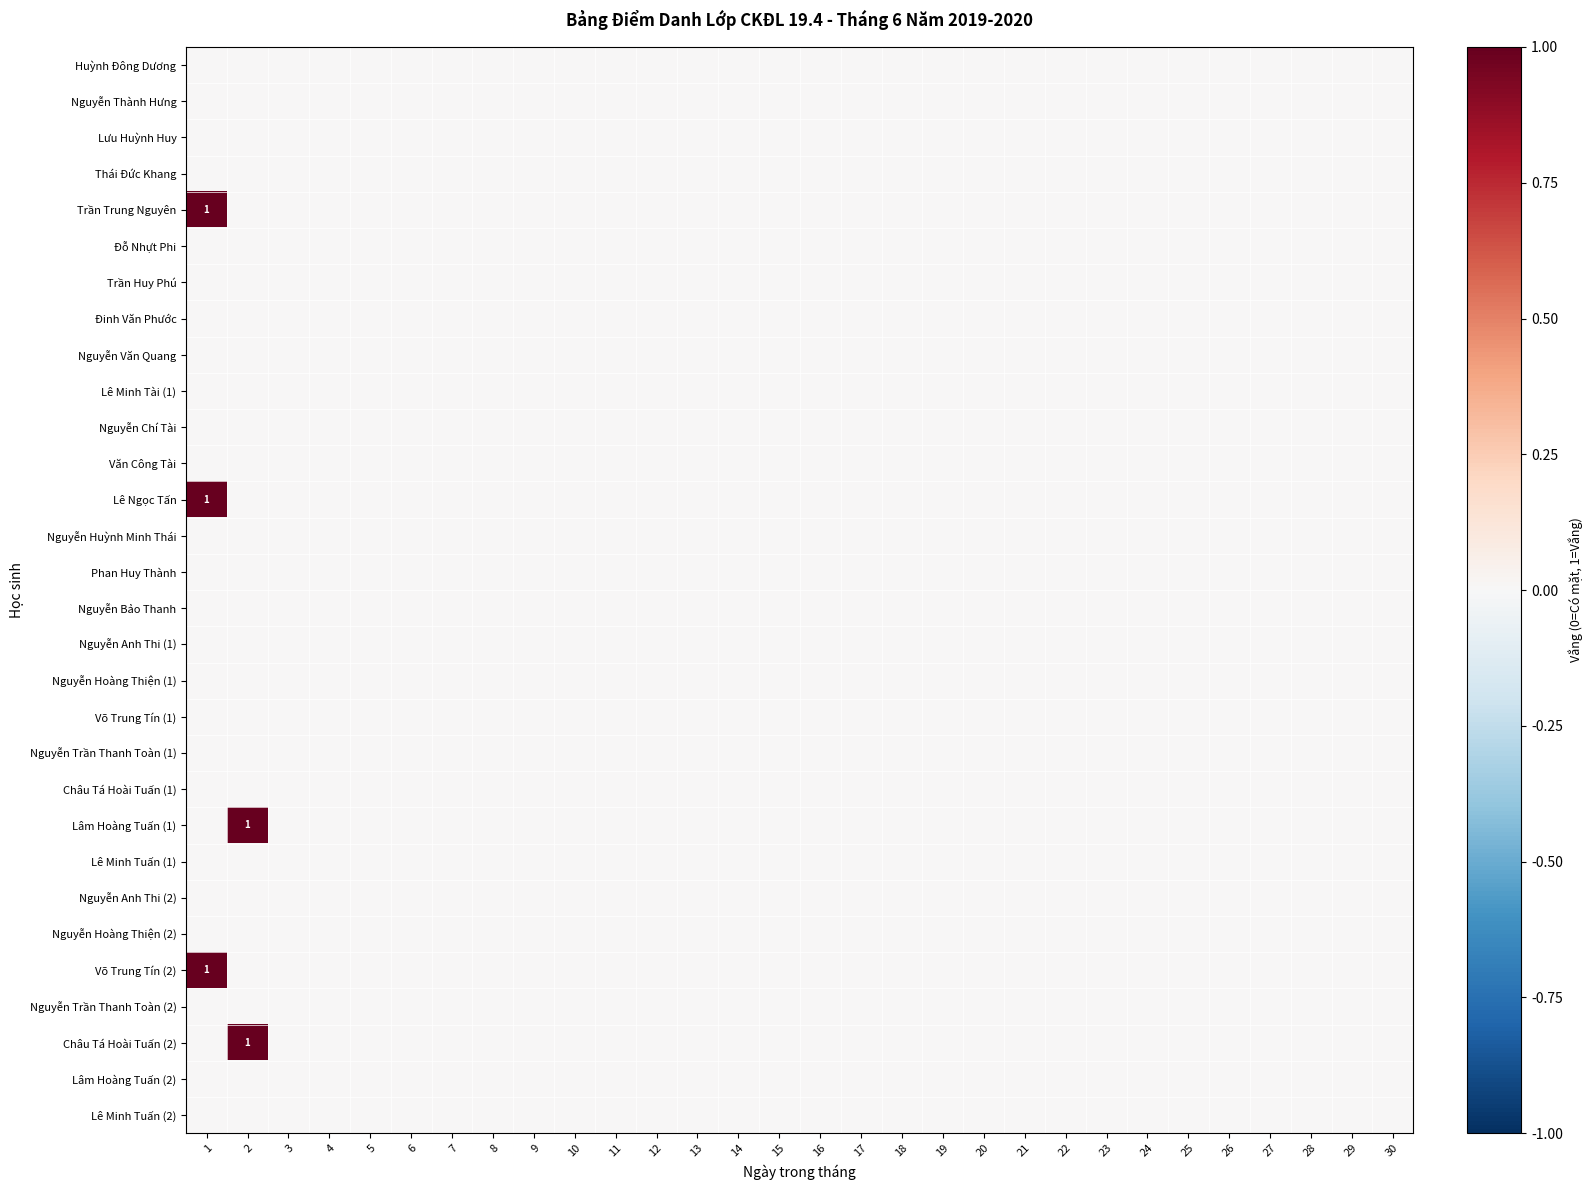

What is the difference between the maximum and minimum values in the Trần Trung Nguyên series?

1